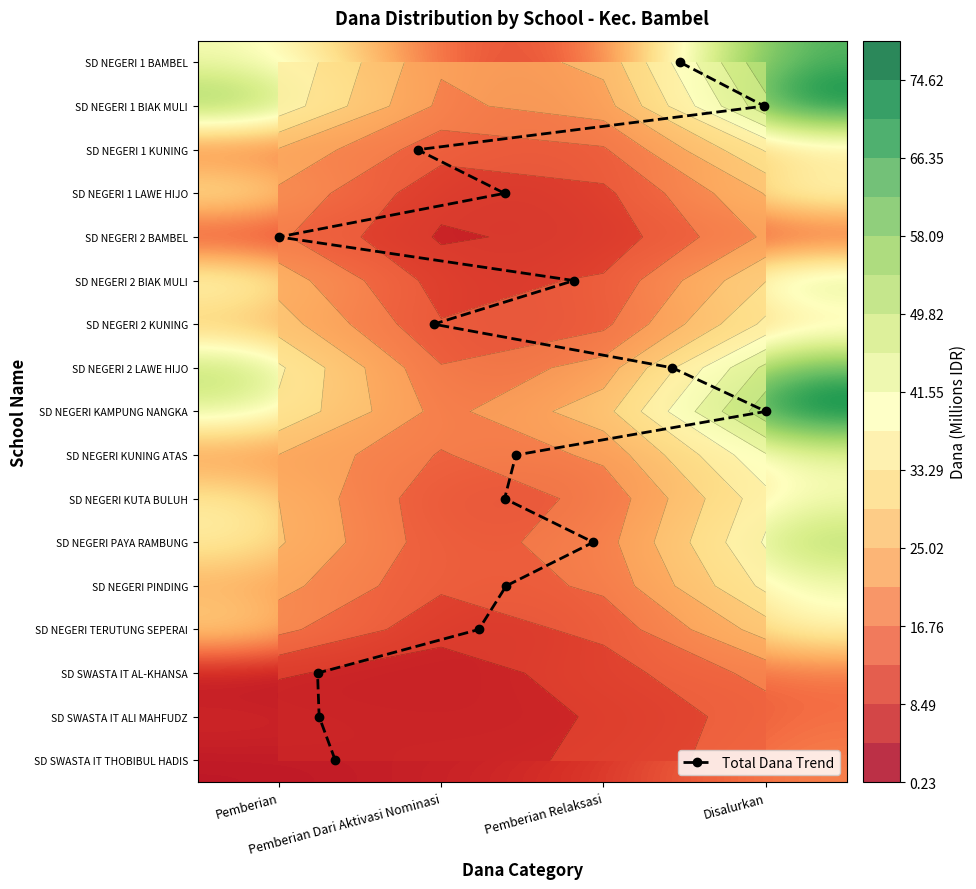

What is the sum of all SD SWASTA IT ALI MAHFUDZ values?

32.9